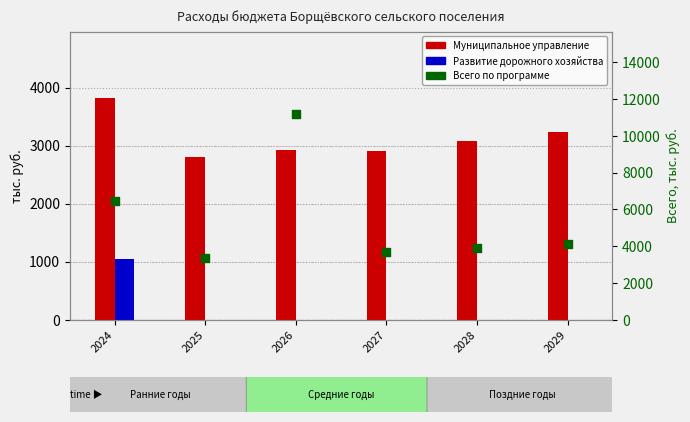

What is the total value across all series at 2024?

11309.1